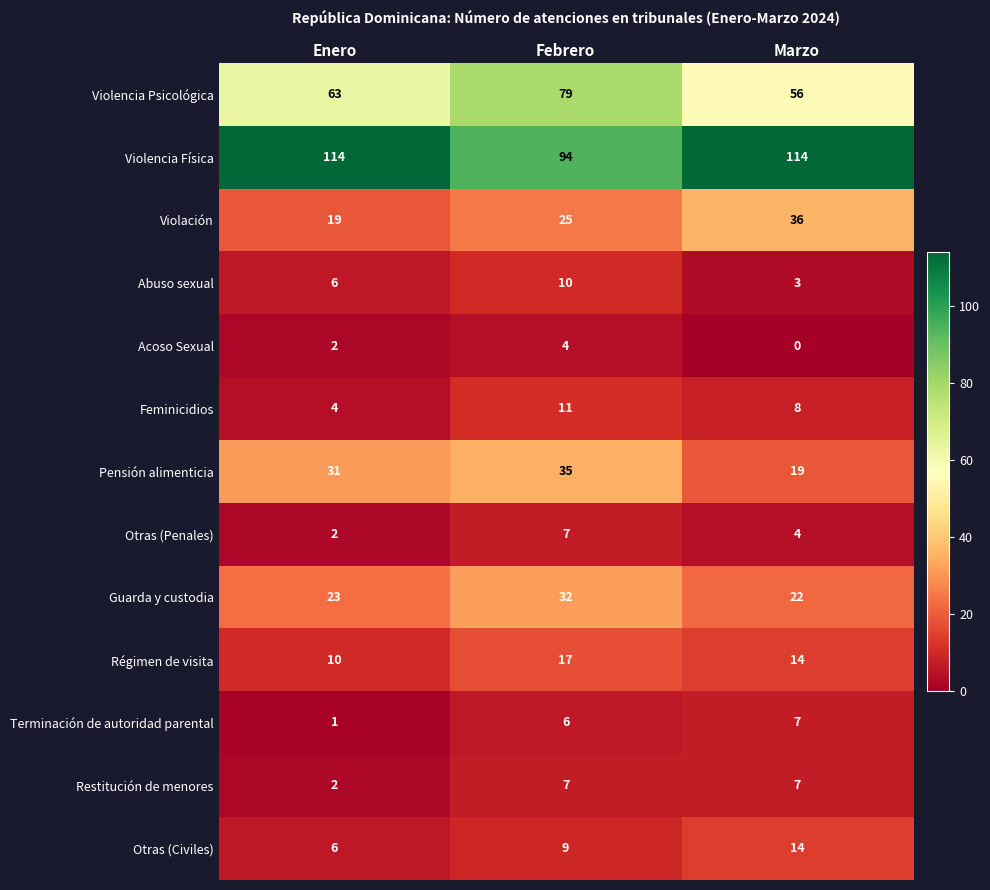

What is the difference between the highest and lowest values at Enero?

113